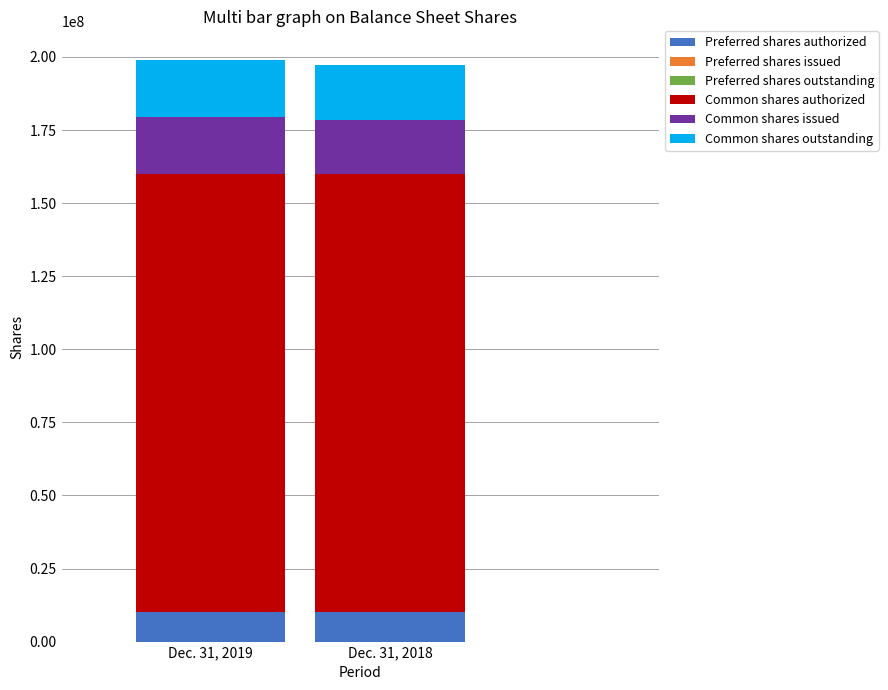

Where is Dec. 31, 2019 nearest to the value 75000000?

Common shares issued